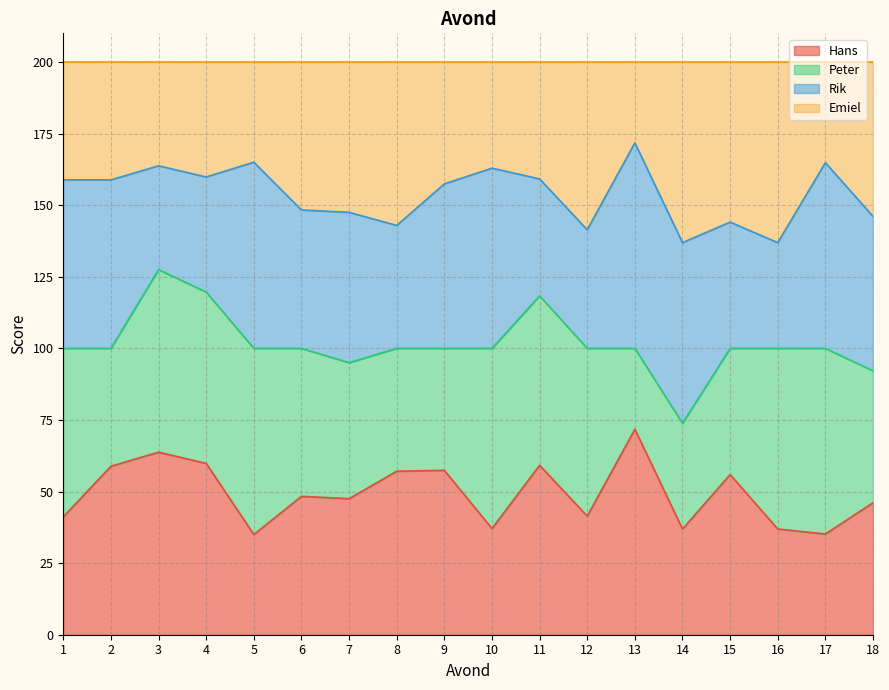

How many interior local peaks does the Hans series have?

6